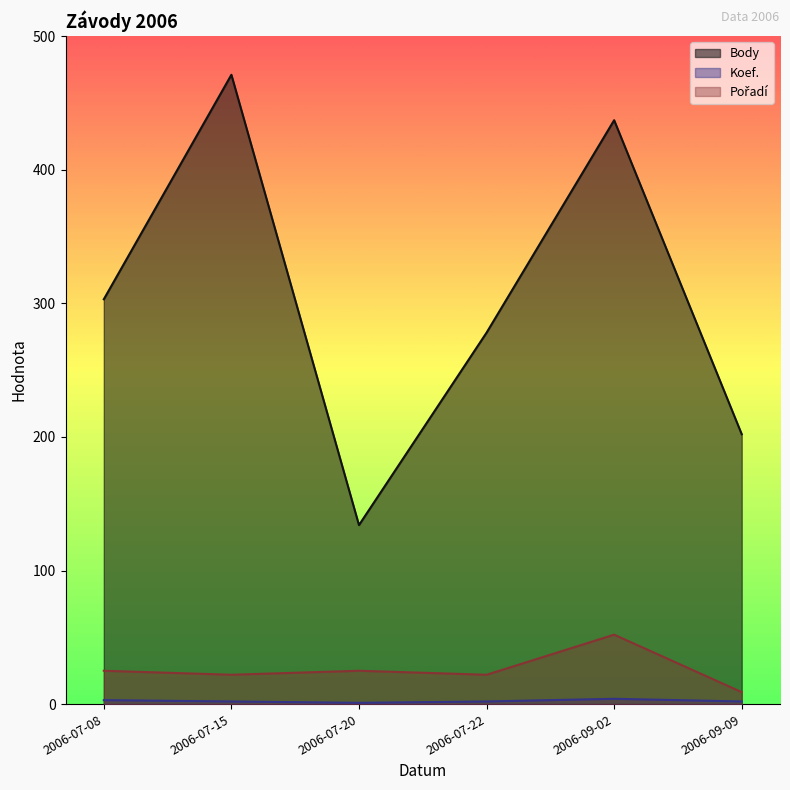

True or false: Pořadí has a value of 12 at 2006-07-15.

False